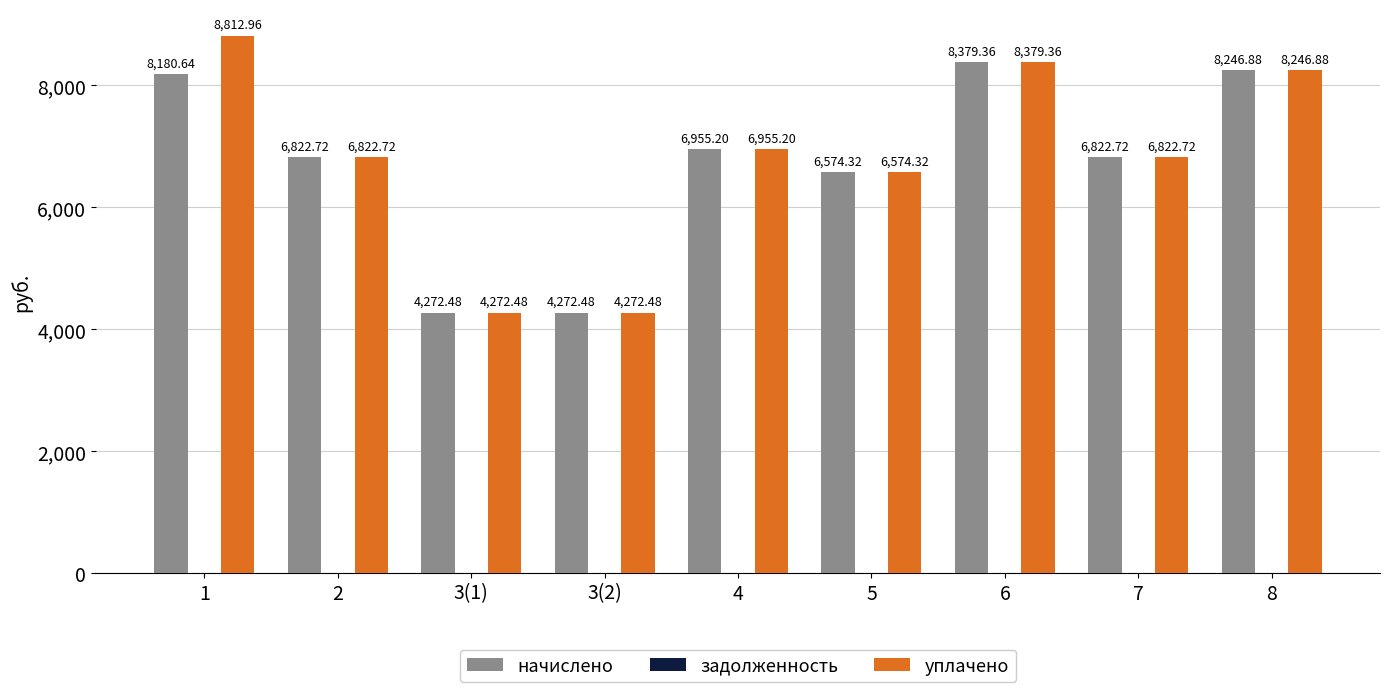

The value of начислено at 1 is 4361.1. True or false?

False